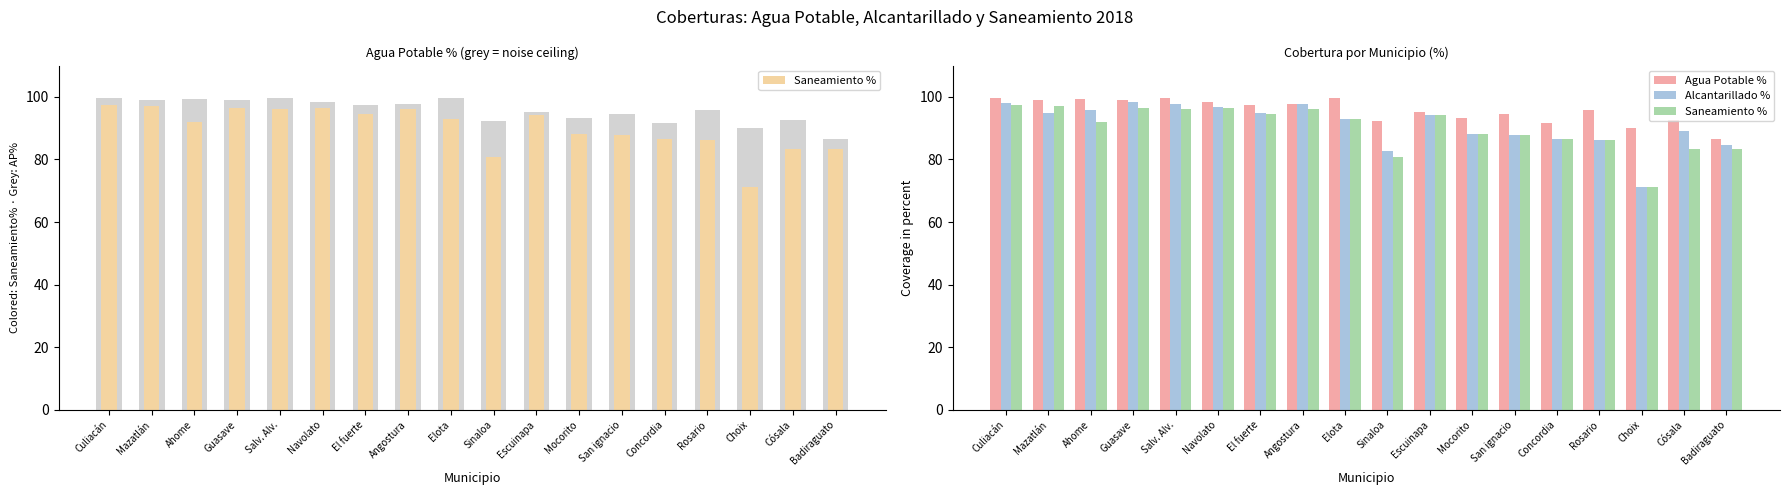

What position from the left is Guasave?

4